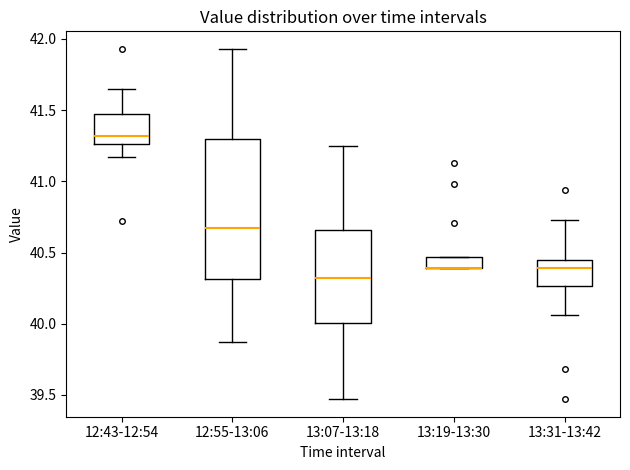

Reading left to right, read every box against the y-axis: the position of its median line, the range the box covers, and the ends of its whiskers. The values are not printed on the chart, so give them approximately, as read against the axis.

12:43-12:54: median 41.30, box 41.25 to 41.45, whiskers 41.15 to 41.65
12:55-13:06: median 40.70, box 40.30 to 41.30, whiskers 39.85 to 41.95
13:07-13:18: median 40.30, box 40.00 to 40.65, whiskers 39.45 to 41.25
13:19-13:30: median 40.40 (drawn on the box's lower edge), box 40.40 to 40.45, whiskers 40.40 to 40.45
13:31-13:42: median 40.40, box 40.25 to 40.45, whiskers 40.05 to 40.75